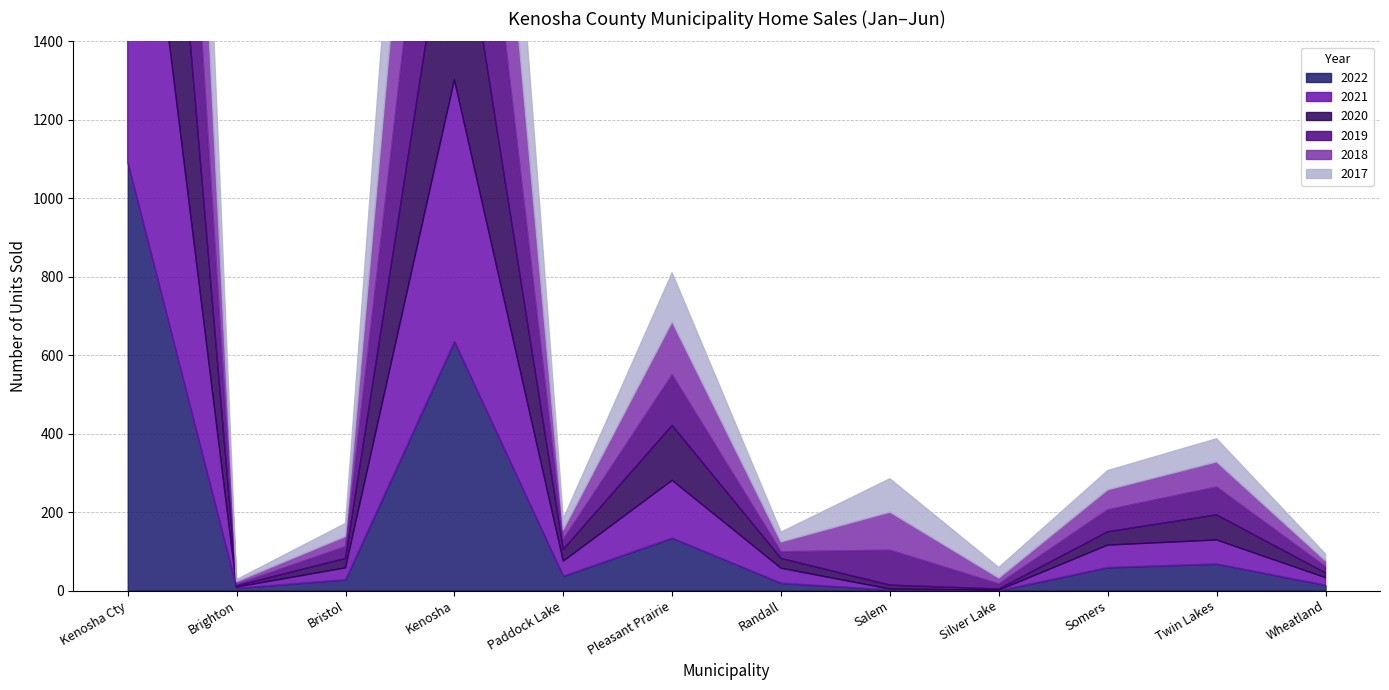

Is the value of 2020 at Bristol greater than the value of 2022 at Wheatland?

Yes